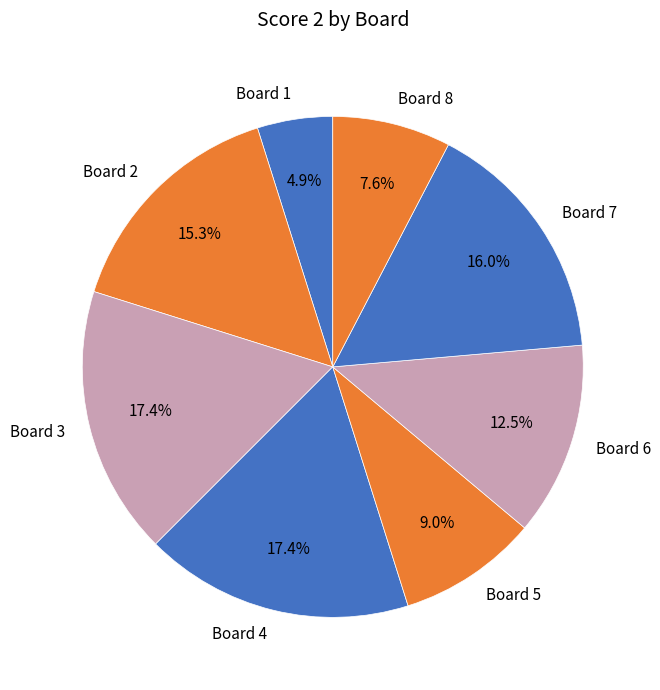

Is there any slice that represents more than half of the pie?

No